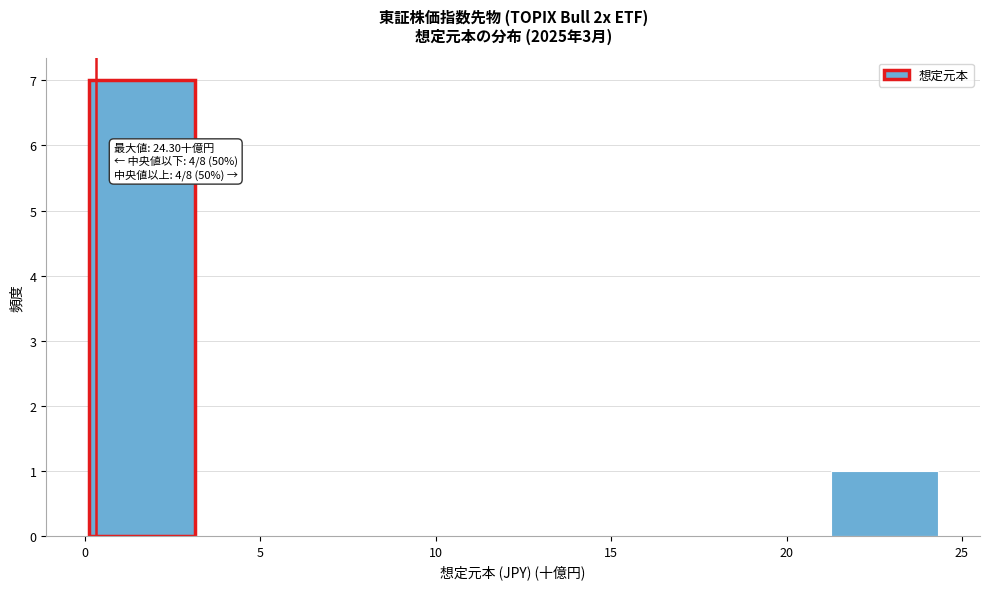

Over which range of the x-axis is the bar tallest?

0.0 to 3.0